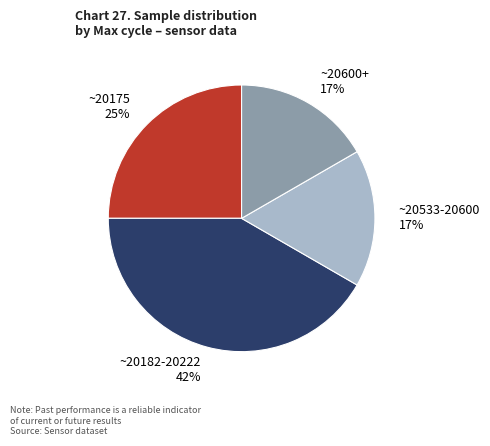

Is it true that ~20175 is 25% of the pie?

True